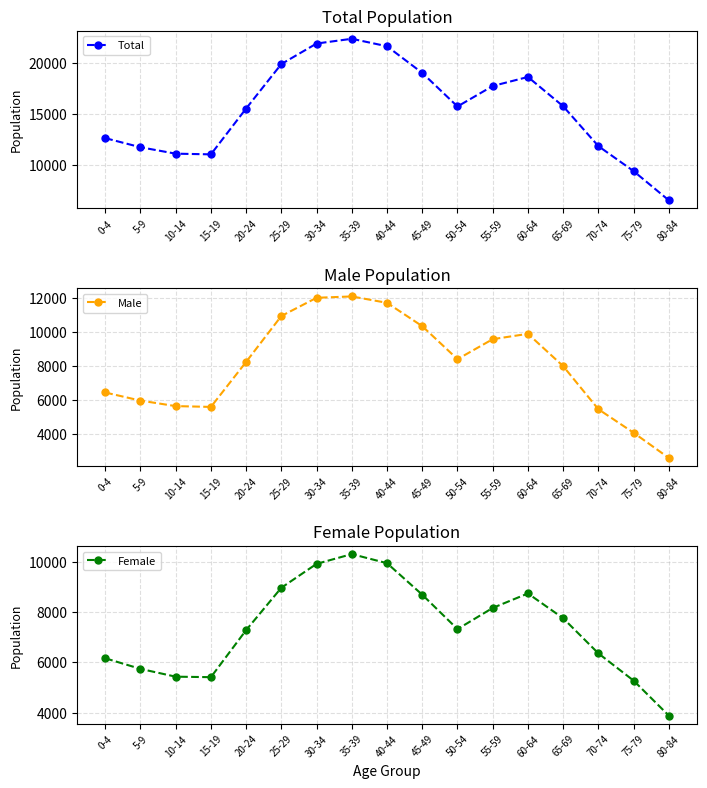

List the series in order of their peak value, lowest first.

Female, Male, Total